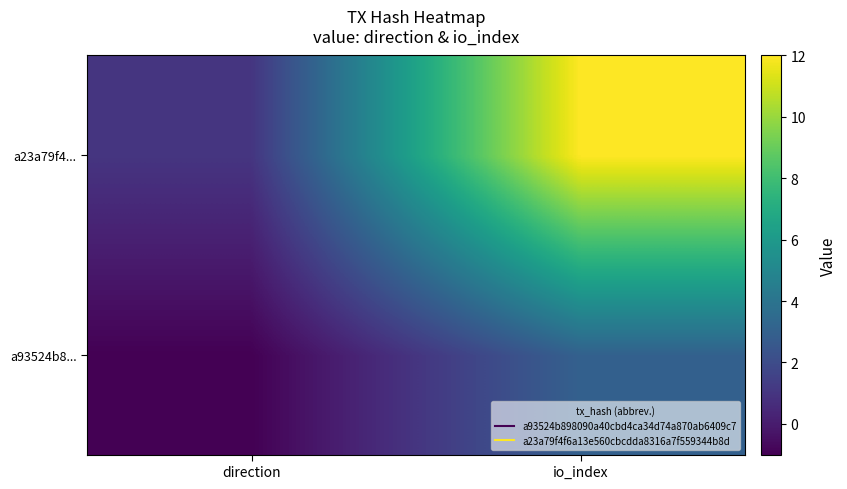

Reading right to left, list all the values displayed in this chart.

a93524b8...: io_index=3	direction=-1
a23a79f4...: io_index=12	direction=1